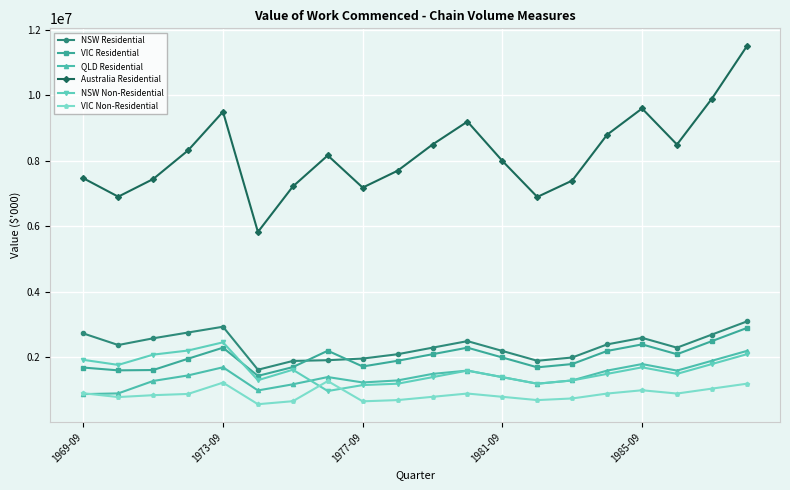

True or false: QLD Residential and NSW Residential cross at least once.

False